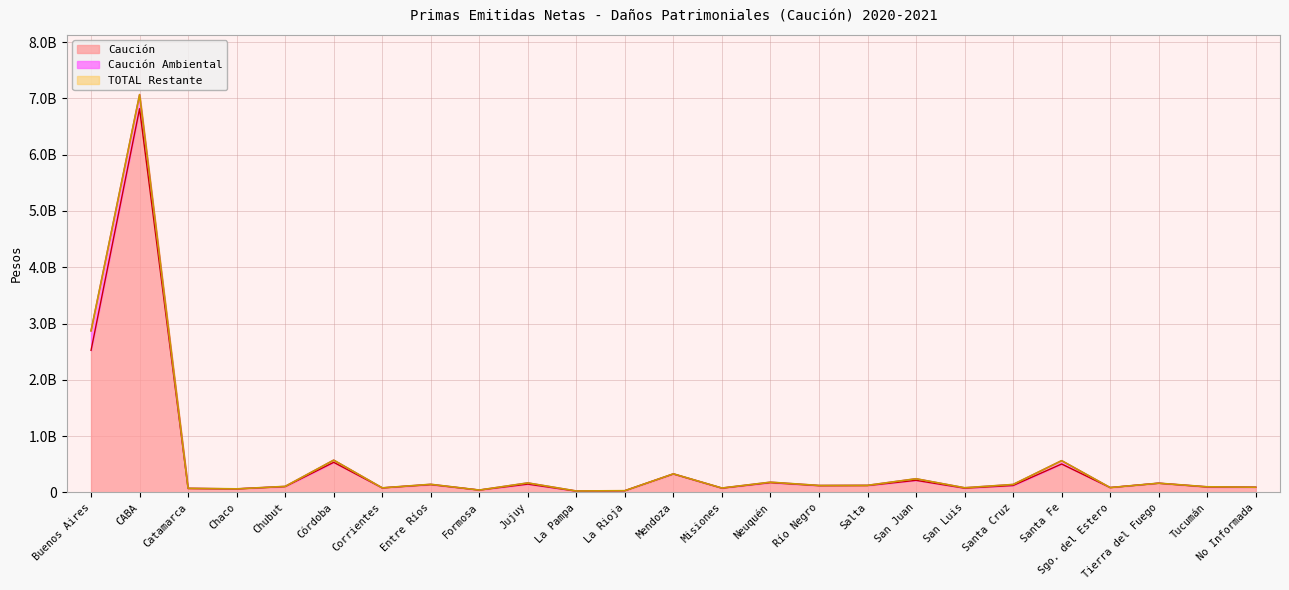

Reading right to left, what are all the values shown in this chart?

Caución: 92290873	97049736	164222232	87068062	506121679	124226217	77008414	216043077	122756011	120786525	174858591	76804435	328598380	32101614	24094388	148929415	43155421	139337889	81355107	535836016	104182113	63843700	70431394	6816777317	2524667844
TOTAL: 94107763	101355227	165605364	87541038	565620069	142776688	84363744	244220582	127519456	125322758	183429755	79345081	331421200	32247927	26738315	170185509	43535137	145633655	82514650	574949518	108746756	64719893	74996615	7067612775	2871587634